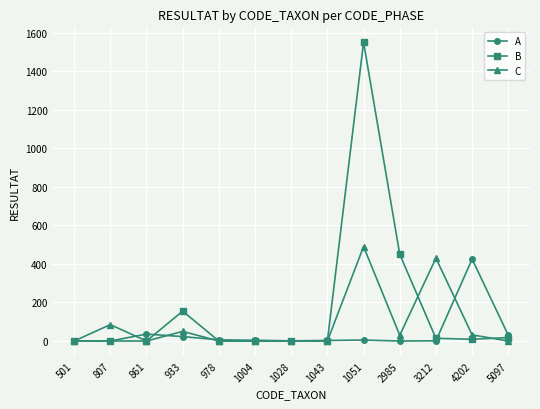

Between 933 and 1043, which series saw the biggest shift?

B